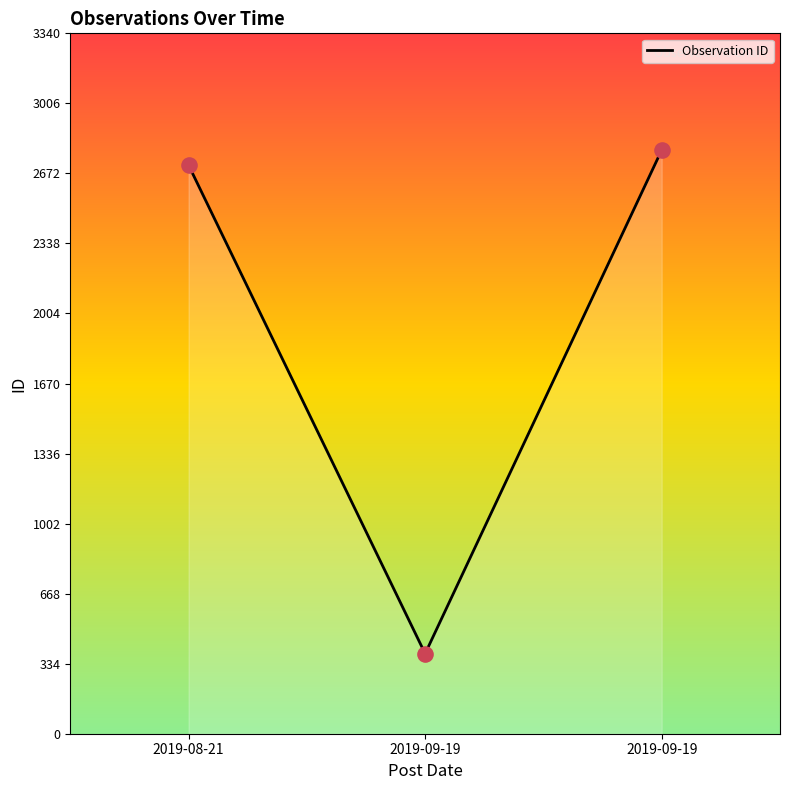

Is this an area chart (filled region under the line)?

Yes